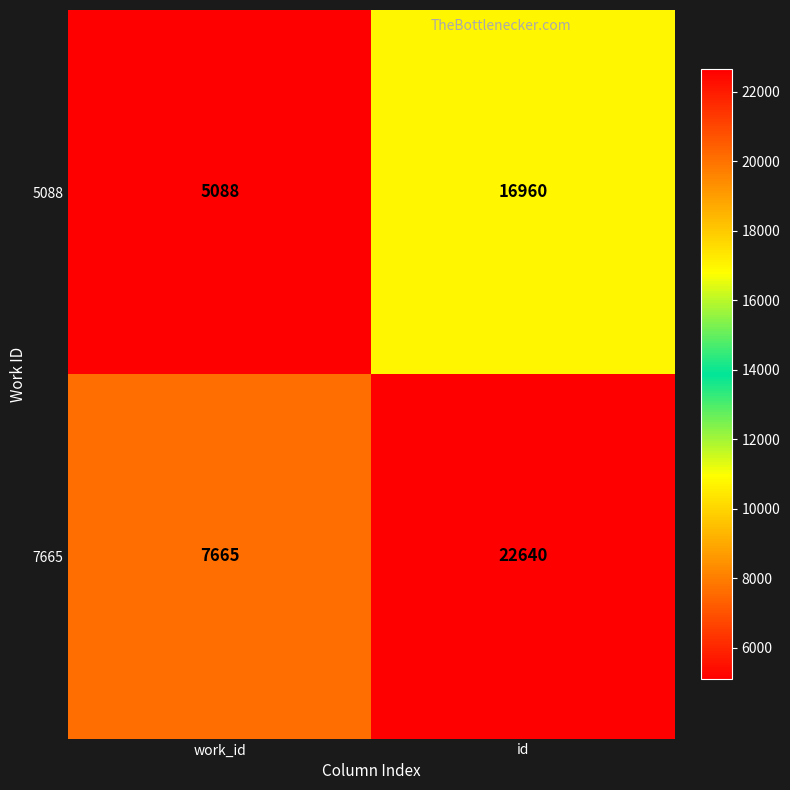

At work_id, list the series in order from largest to smallest.

7665, 5088